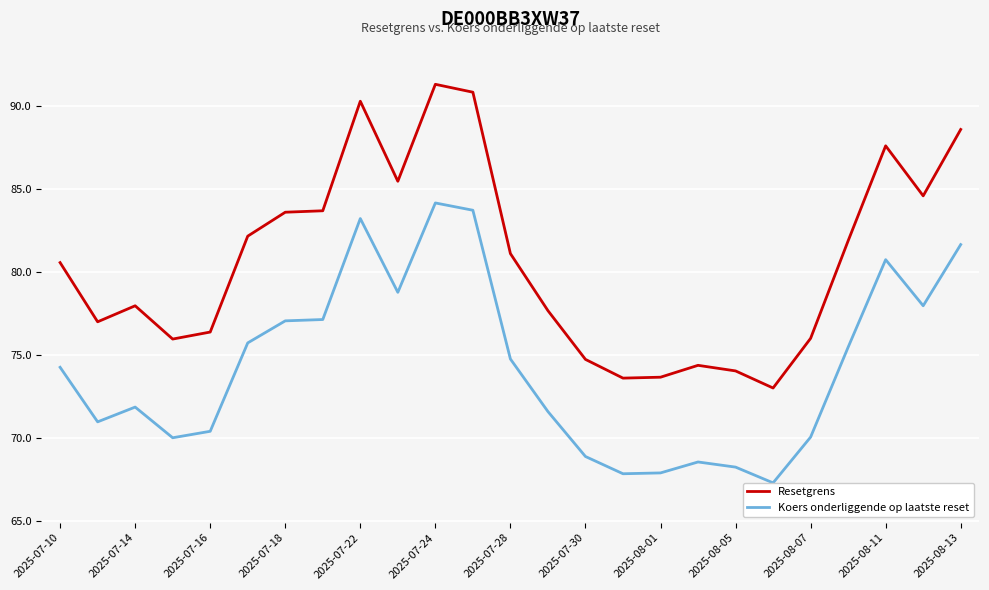

What is the minimum value for Resetgrens?

73.0